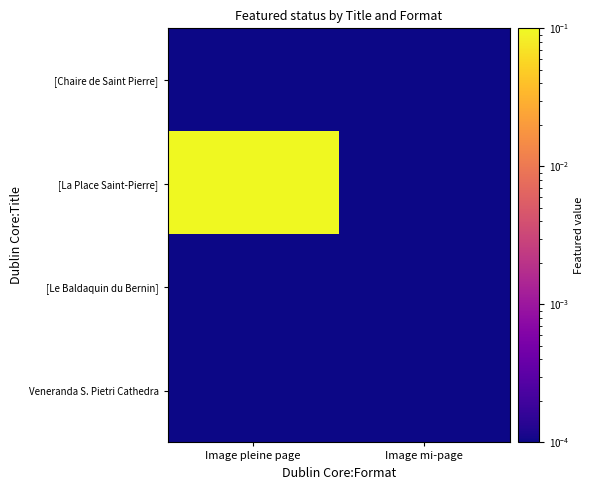

Which series changed the most between Image pleine page and Image mi-page?

[La Place Saint-Pierre]